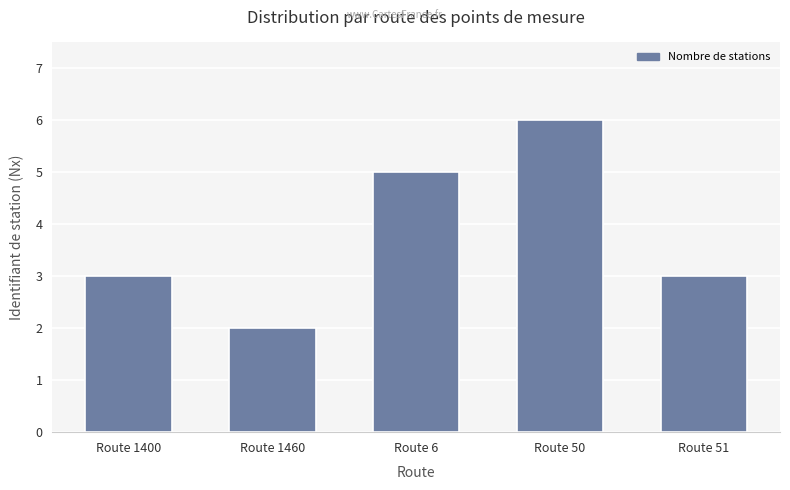

Which has a higher value, Route 1460 or Route 50?

Route 50